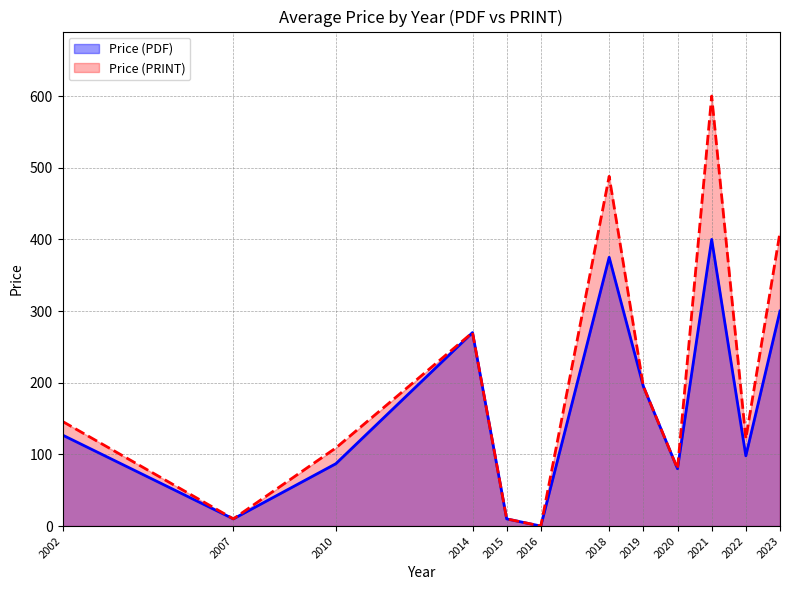

True or false: Price (PRINT) and Price (PDF) intersect in this chart.

False